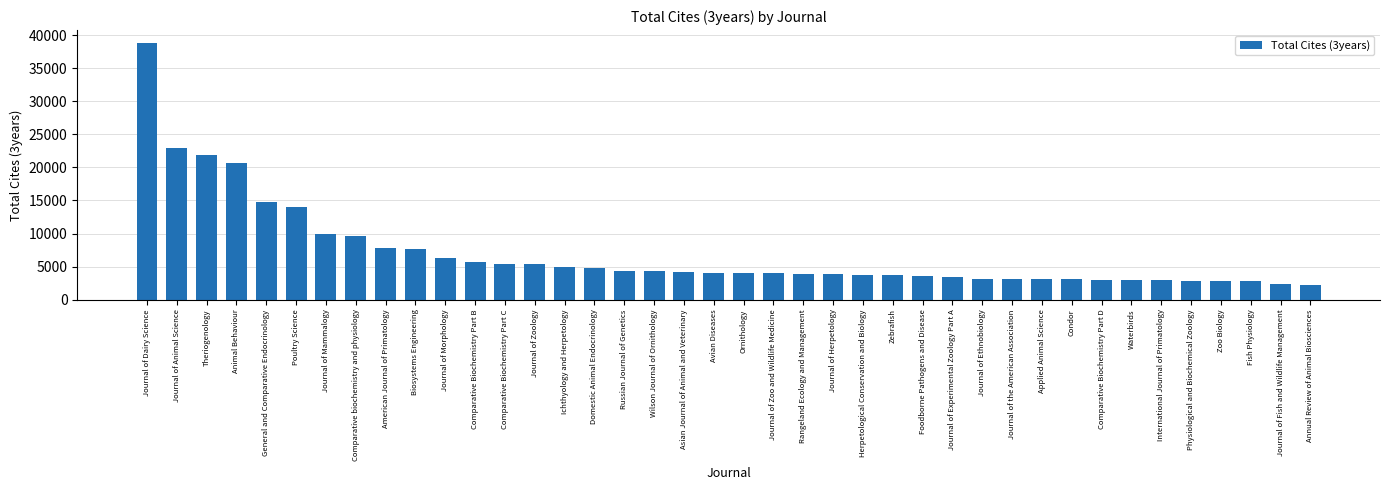

What is the label of the 39th bar from the left?

Journal of Fish and Wildlife Management